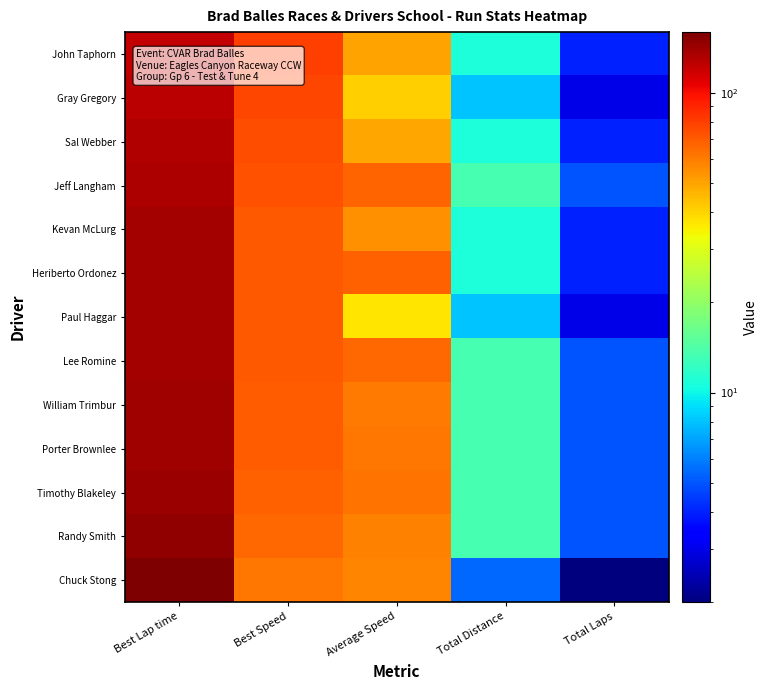

Between Best Lap time and Total Laps, which is larger?

Best Lap time